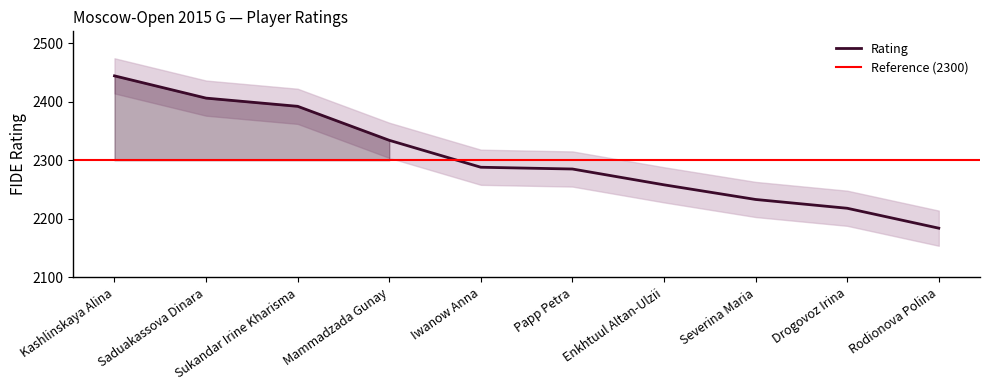

Is this an area chart (filled region under the line)?

No